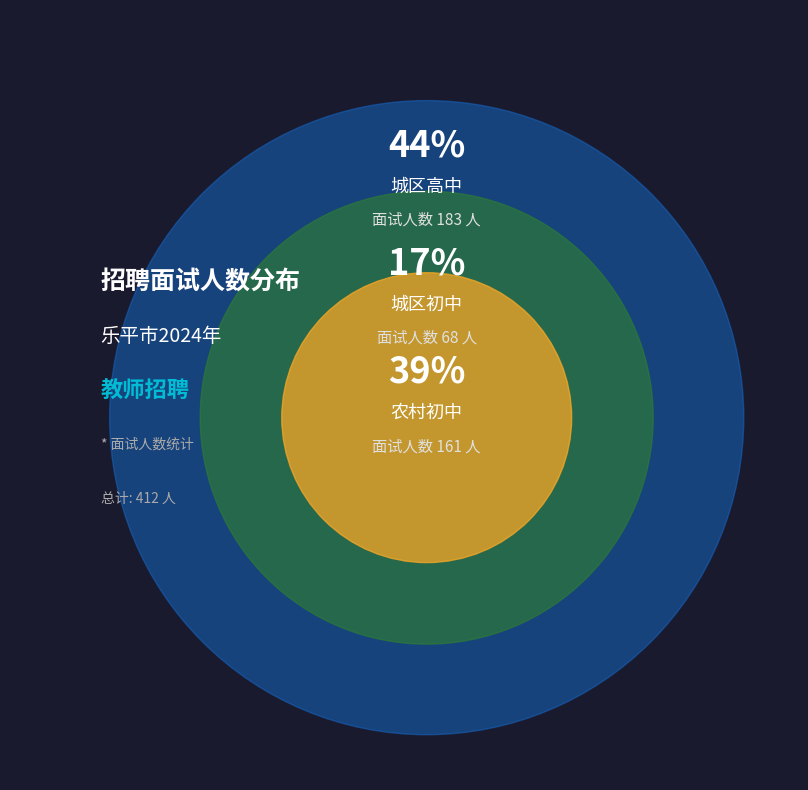

Rank the categories by value from lowest to highest.

城区初中, 农村初中, 城区高中